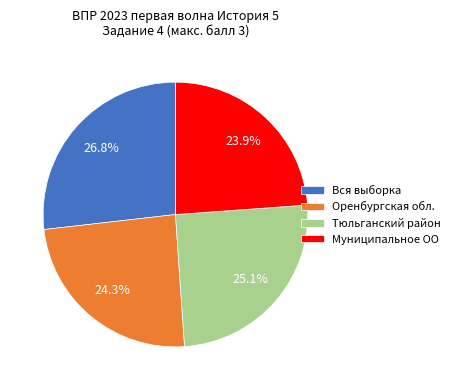

How many segments does this pie chart have?

4